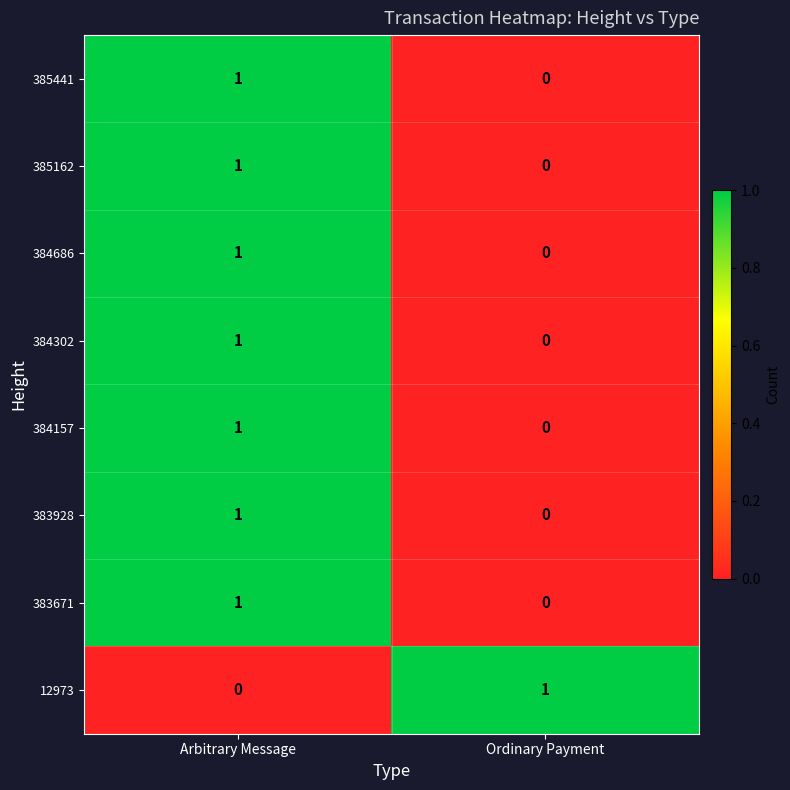

Is it true that 385441 equals 1 at Arbitrary Message?

True